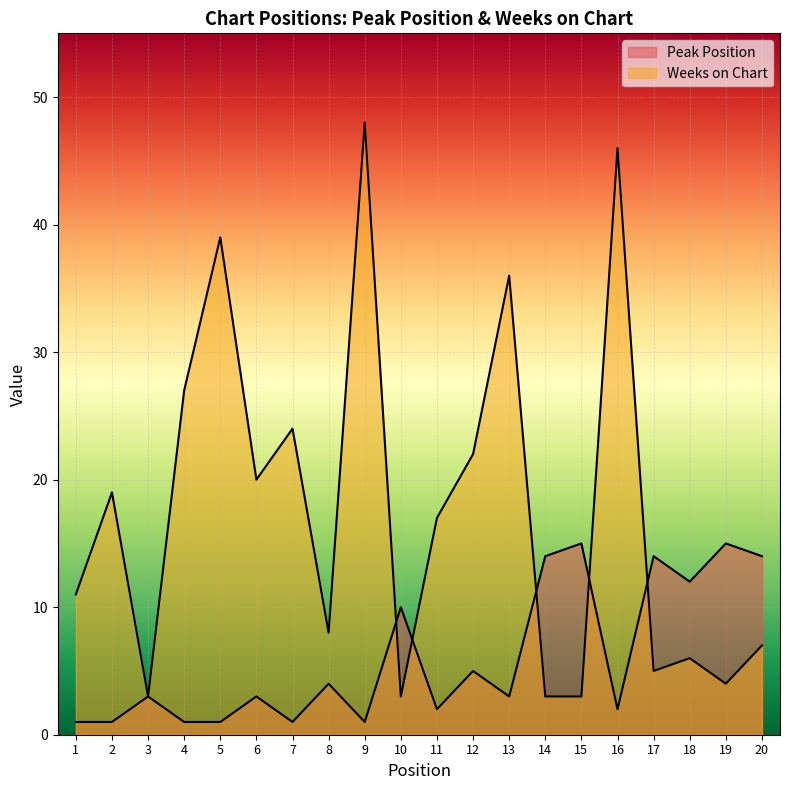

What is the difference between the Weeks on Chart values at 12 and 1?

11